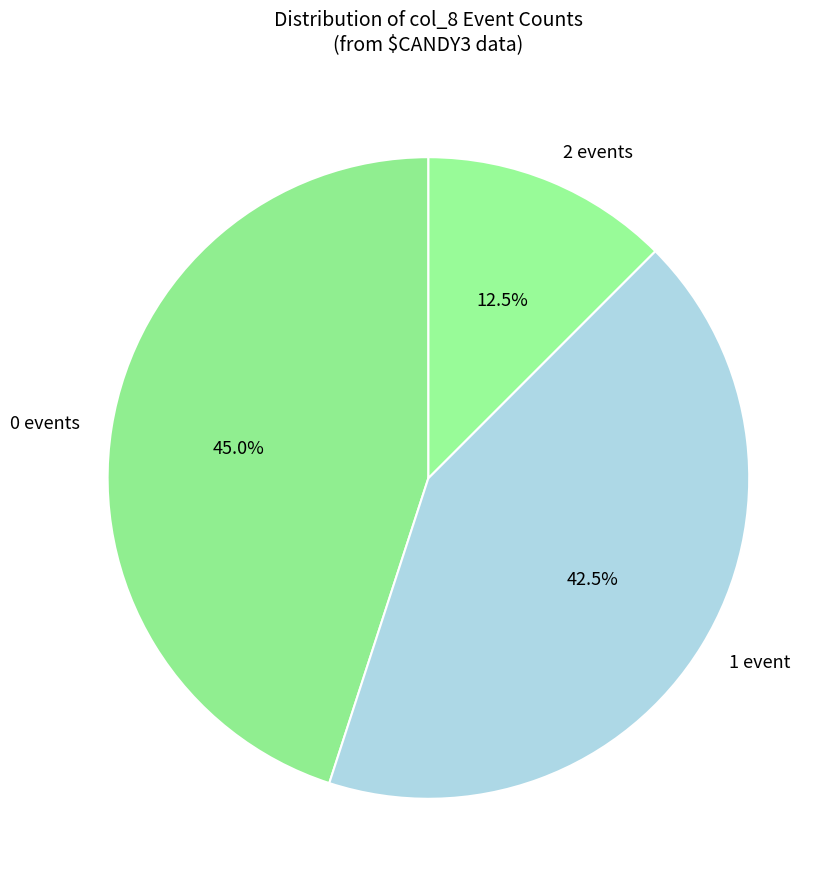

How many slices are in this pie chart?

3